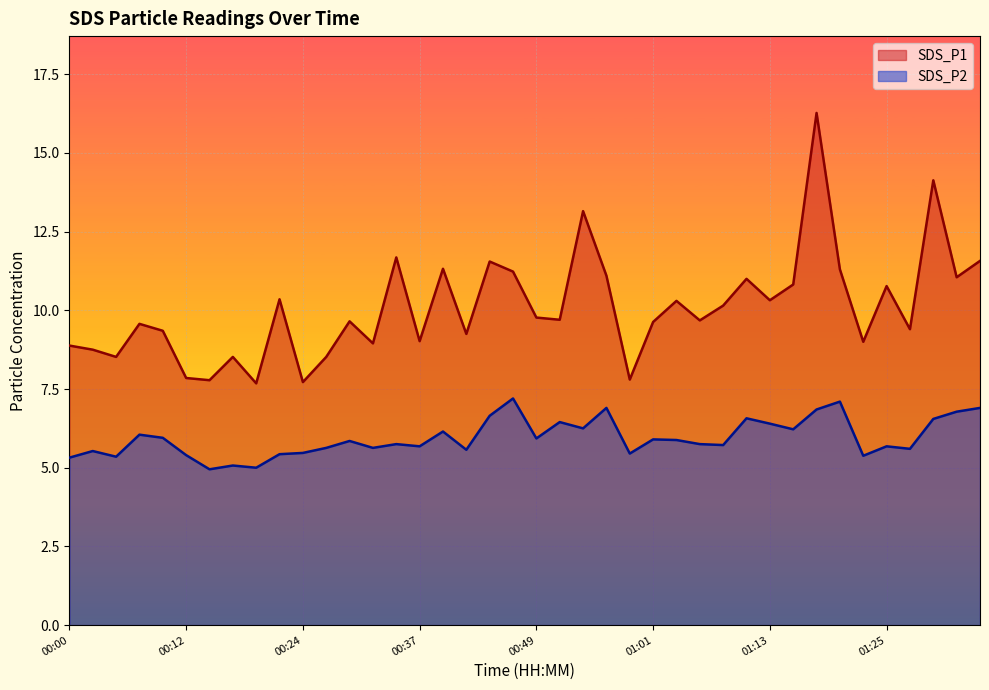

Between 00:24 and 01:30, which is larger?

01:30